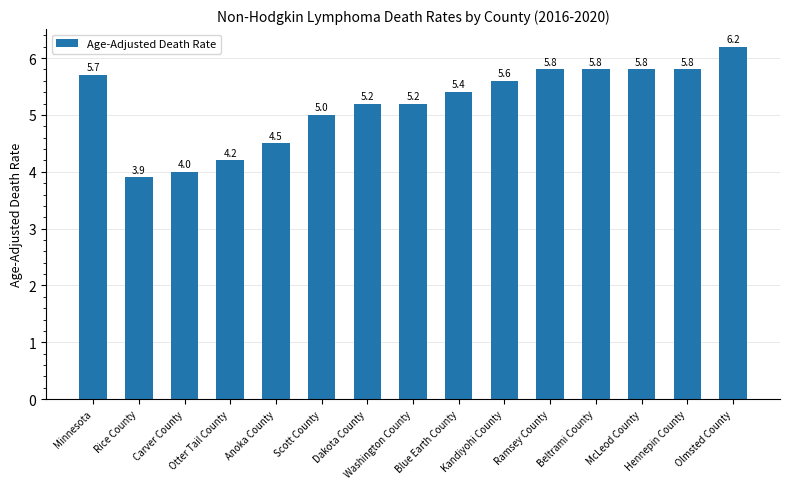

True or false: the data shows 5.4 at Blue Earth County.

True